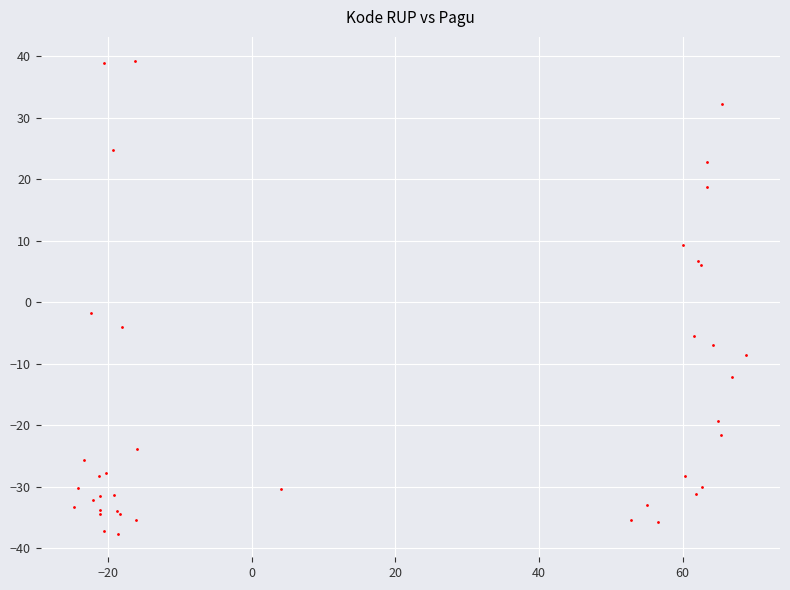

What Y value in the scatter plot is closest to 0?

-1.8